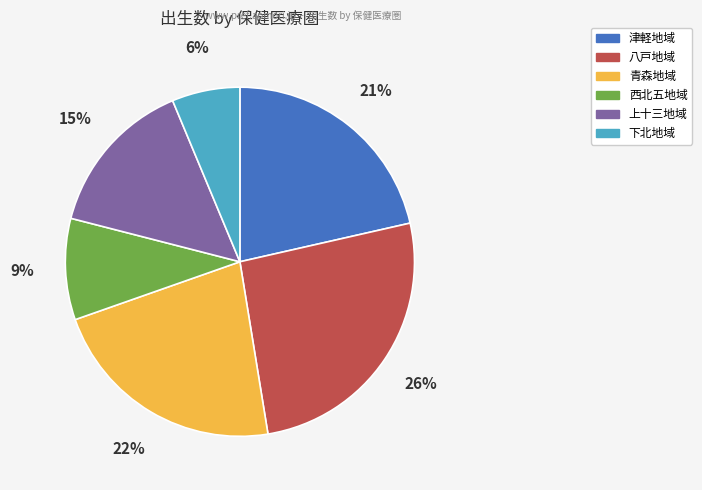

To the nearest percent, what is the difference between the largest and smallest slice percentages?

20%